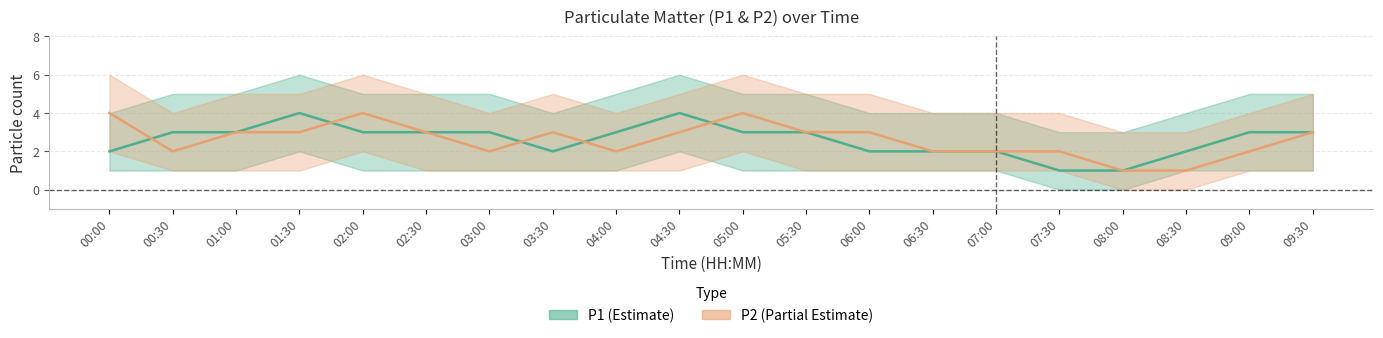

Does the chart have visible grid lines?

Yes